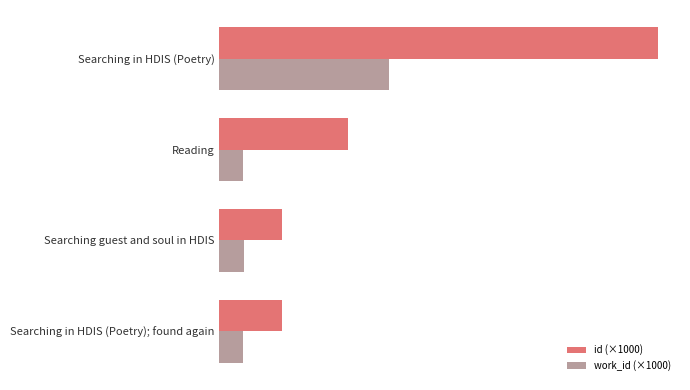

What are all the series names shown in the legend?

id (×1000), work_id (×1000)